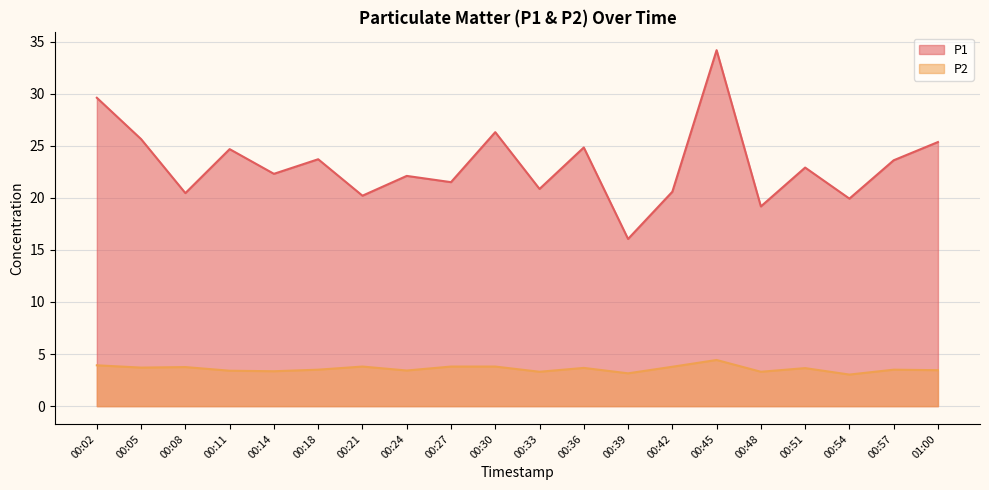

How many distinct data groups are displayed?

2